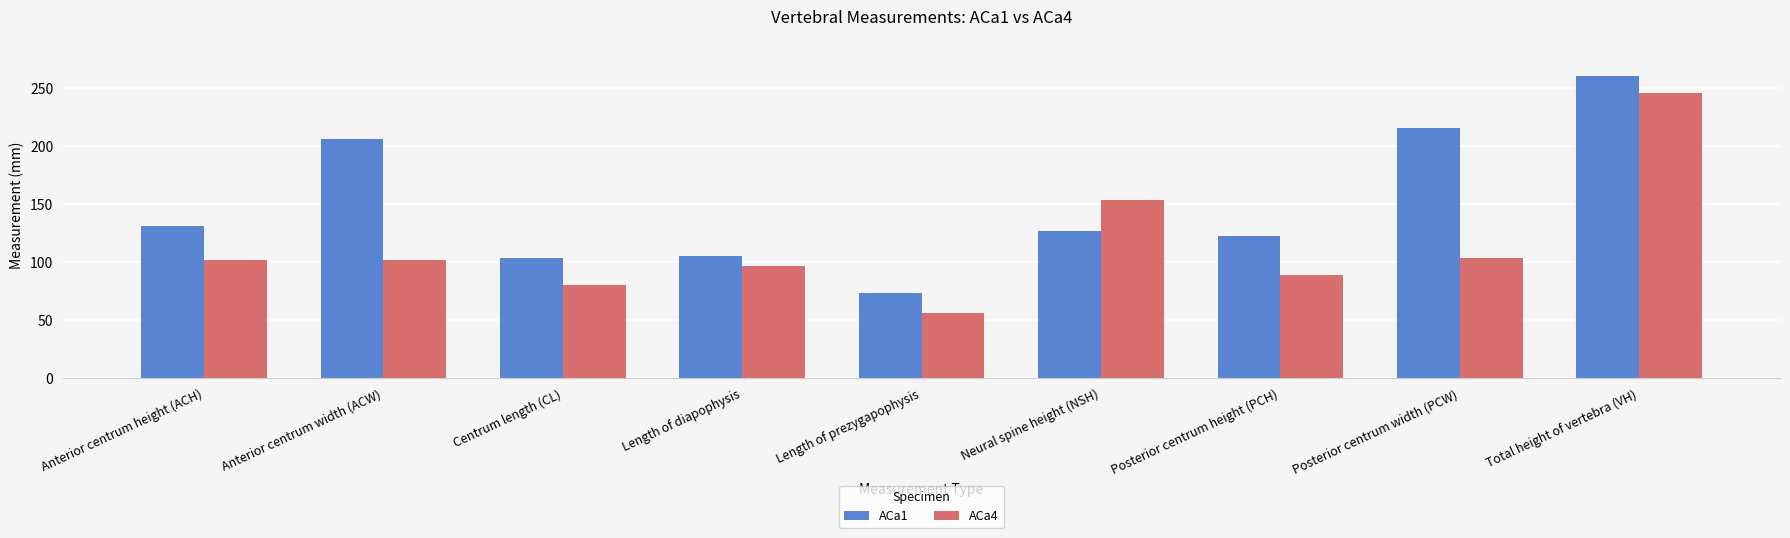

Where is ACa1 nearest to the value 166?

Anterior centrum height (ACH)